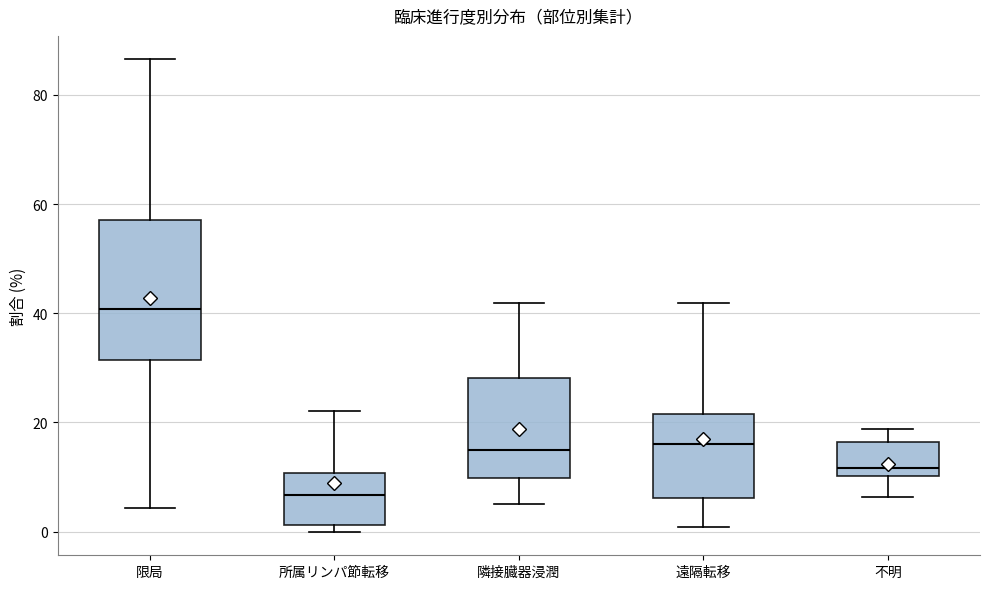

Which box is the tallest, from its lower edge to its upper edge?

限局